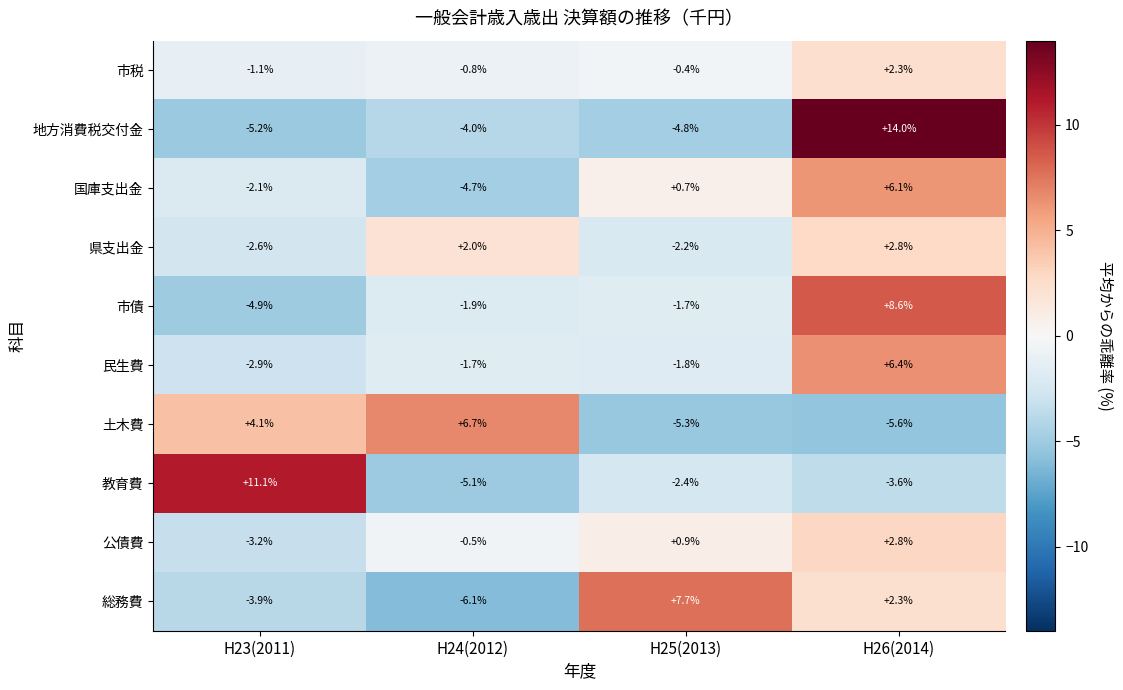

At which label does 公債費 reach its minimum?

H23(2011)